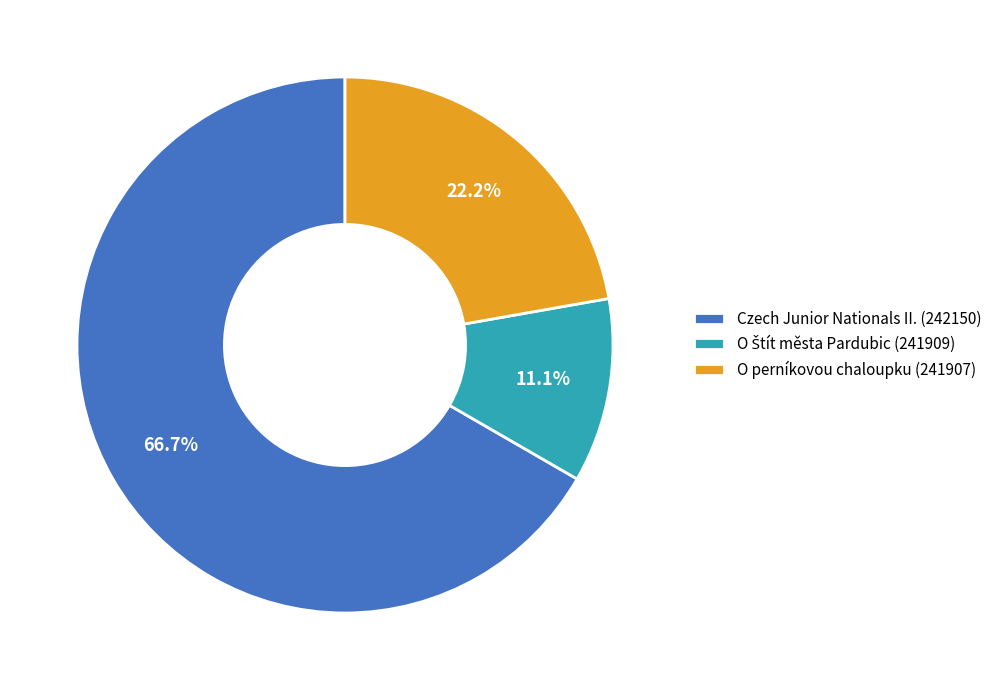

Is it true that Czech Junior Nationals II. (242150) is 67% of the pie?

True